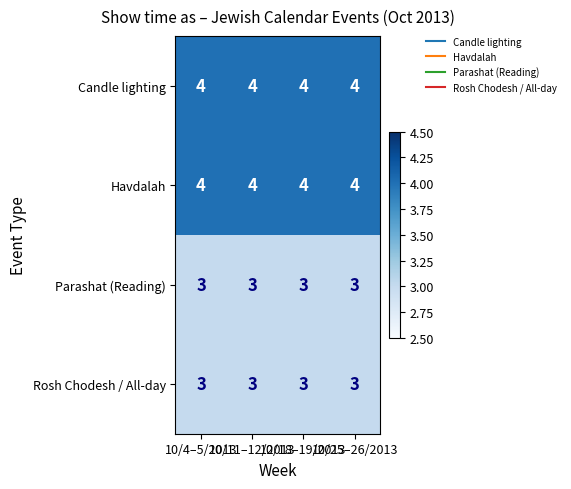

What is the minimum value shown in the chart?

3